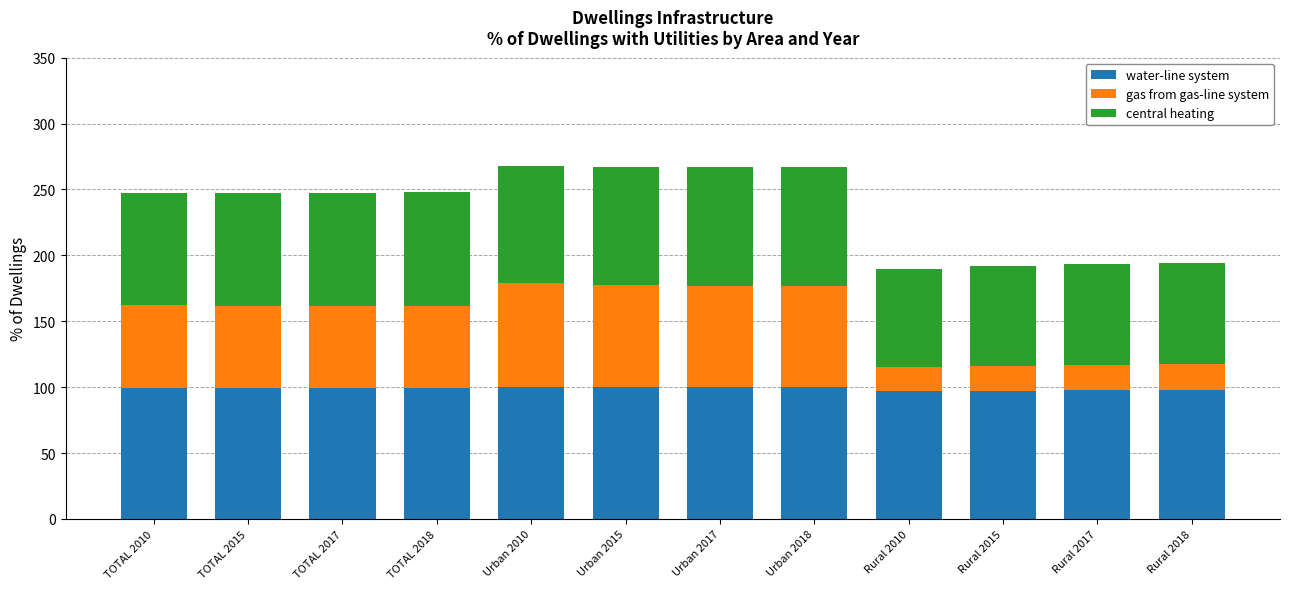

What is the highest value of the water-line system series?

99.8